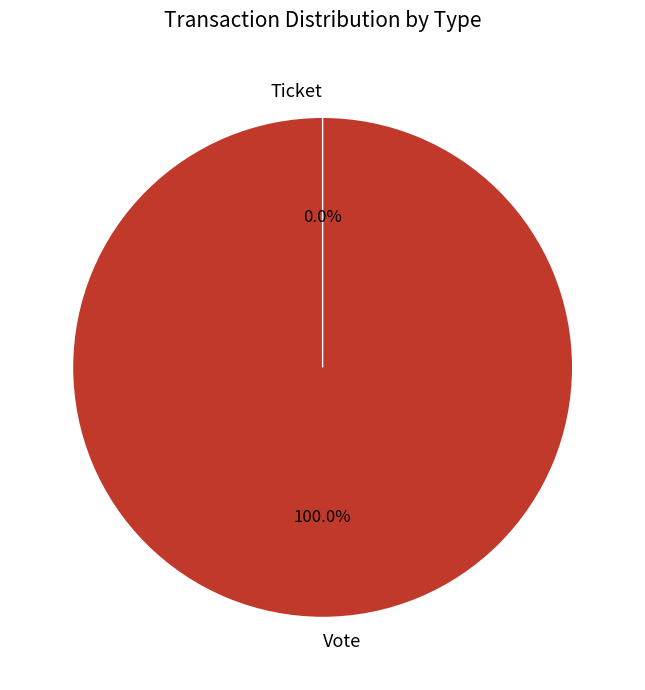

True or false: Vote accounts for 87% of the total.

False